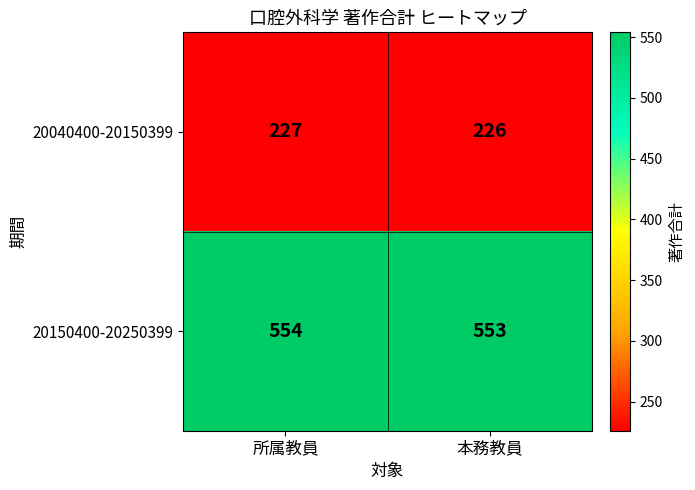

The value of 20040400-20150399 at 本務教員 is 405. True or false?

False